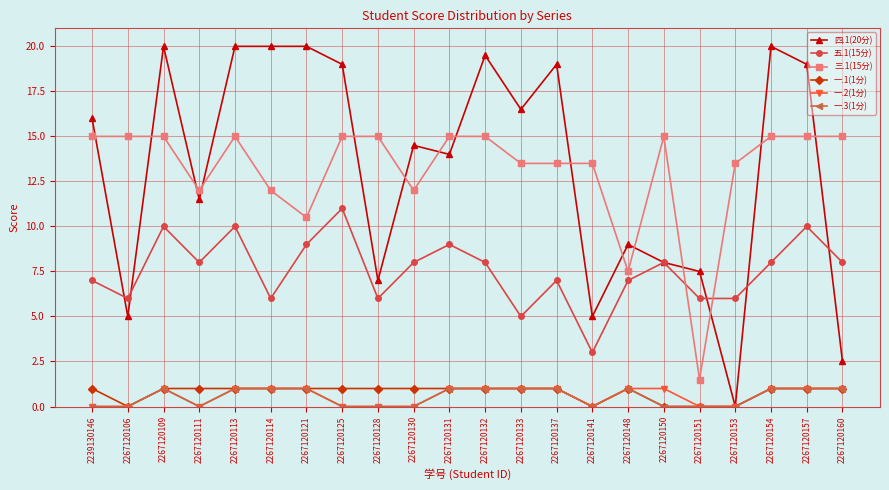

True or false: 三.1(15分) and 一.2(1分) cross at least once.

False